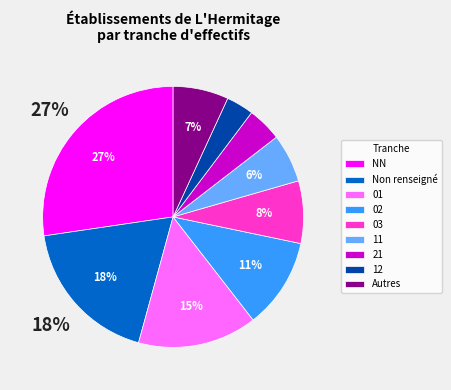

Rank the categories by value from highest to lowest.

NN, Non renseigné, 01, 02, 03, Autres, 11, 21, 12